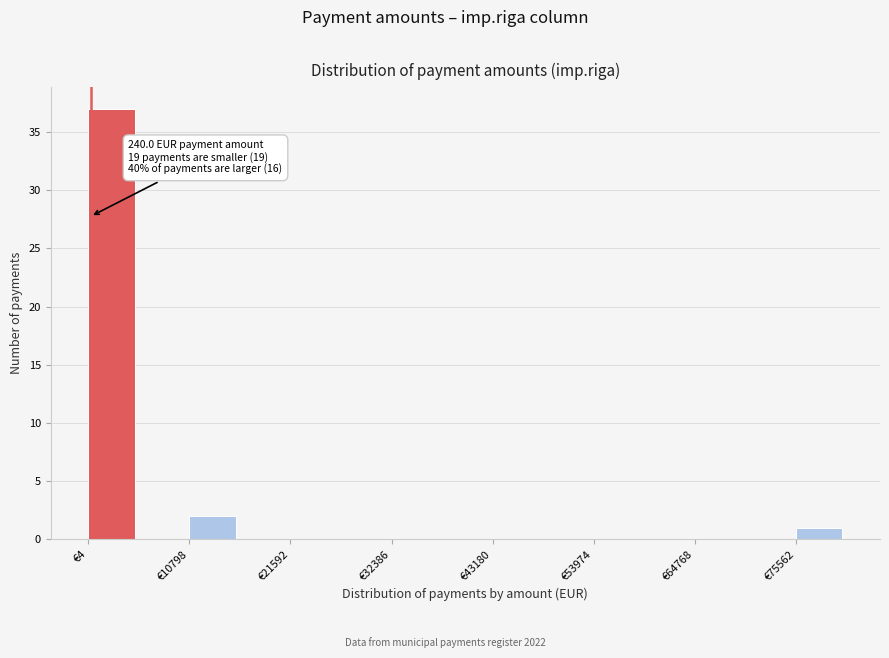

Around what value on the x-axis is the tallest bar? Give the approximate position of its centre, as read against the axis.

2000